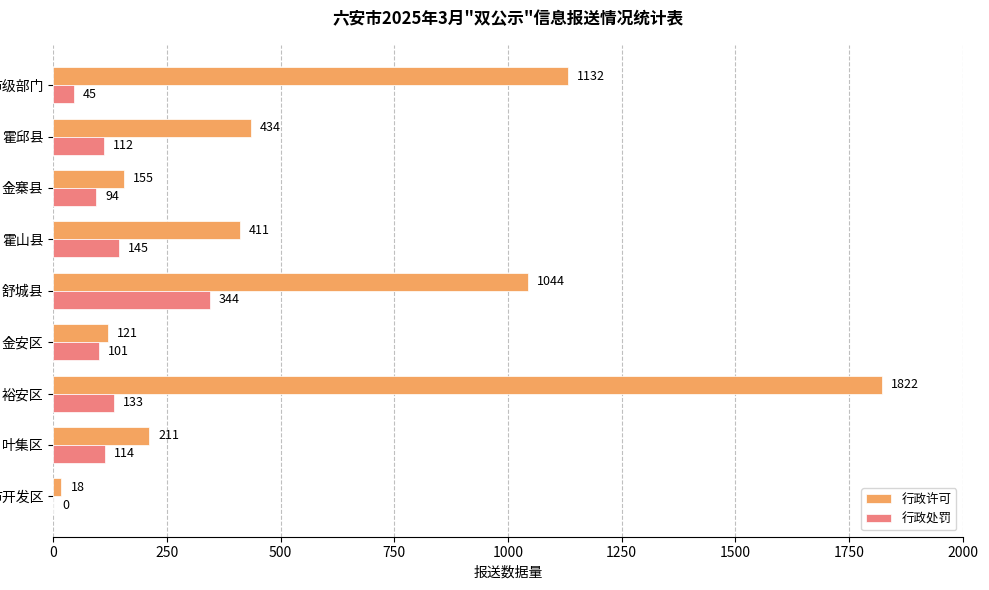

The 行政处罚 series shows 344 at 舒城县. True or false?

True